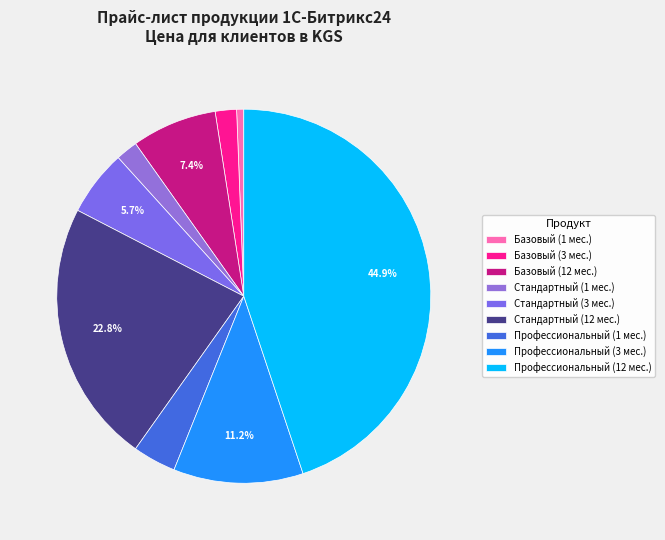

To the nearest percent, what is the combined percentage of Стандартный (1 мес.) and Стандартный (3 мес.)?

8%